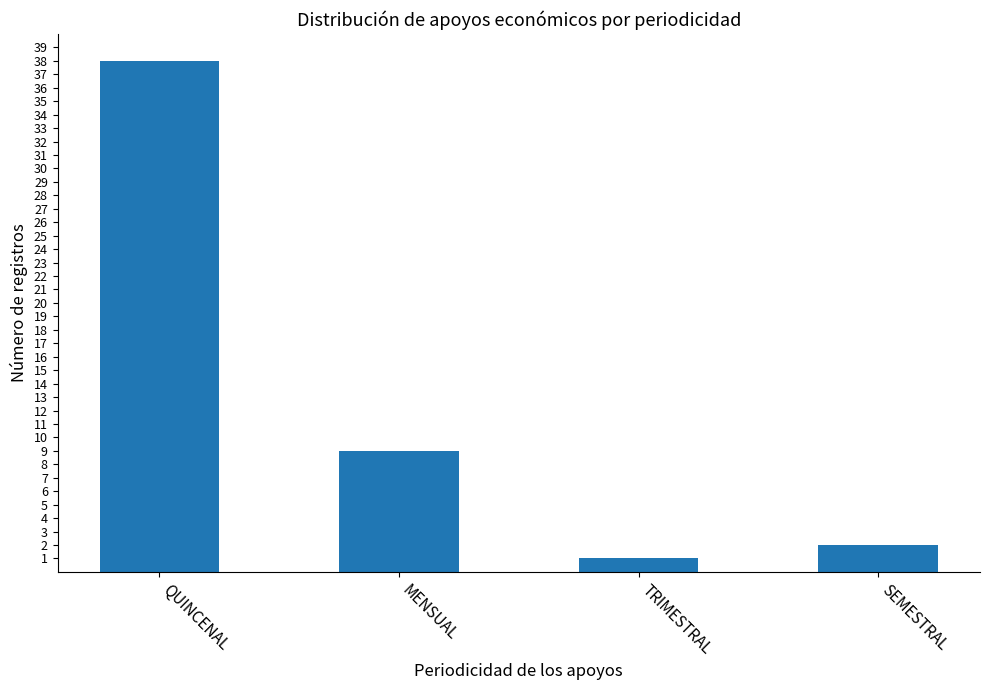

Which label corresponds to the smallest value in the chart?

TRIMESTRAL